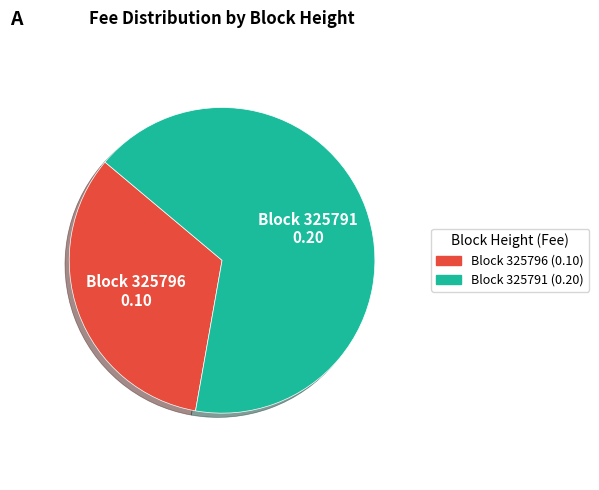

Count the number of slices in the pie.

2